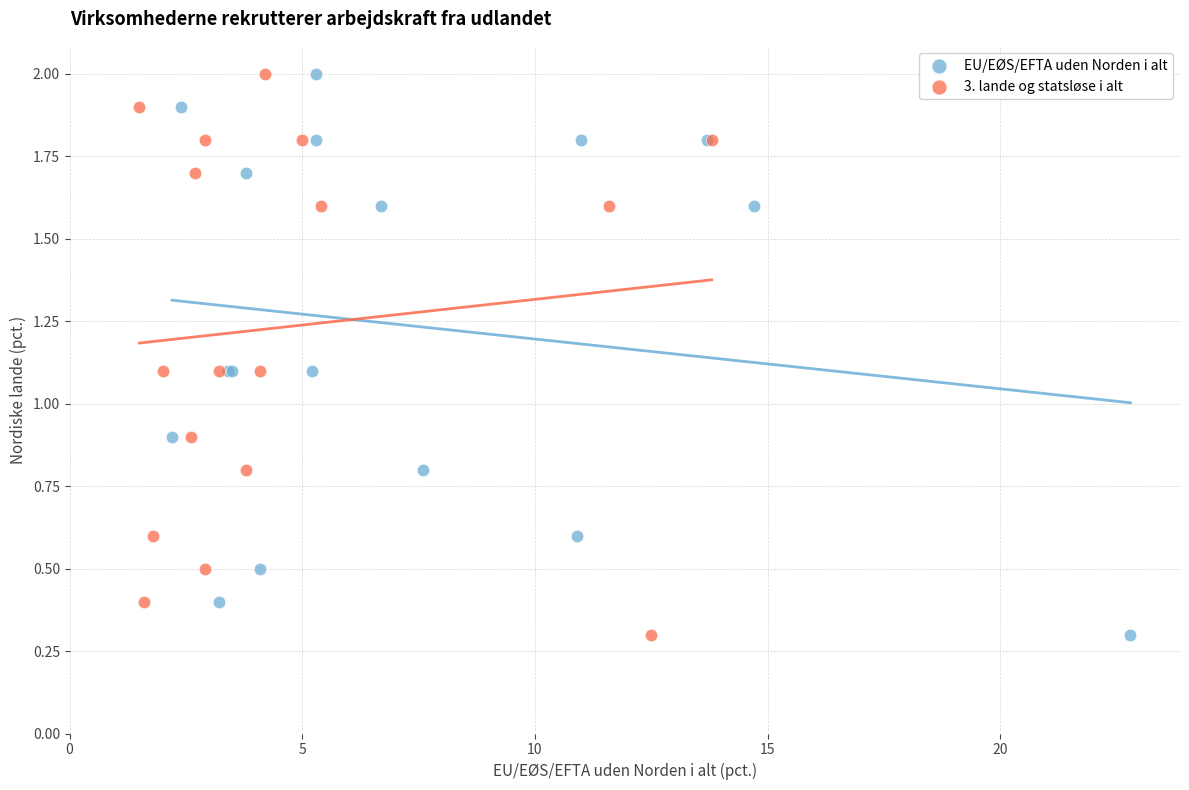

What are all the series names shown in the legend?

EU/EØS/EFTA uden Norden i alt, 3. lande og statsløse i alt